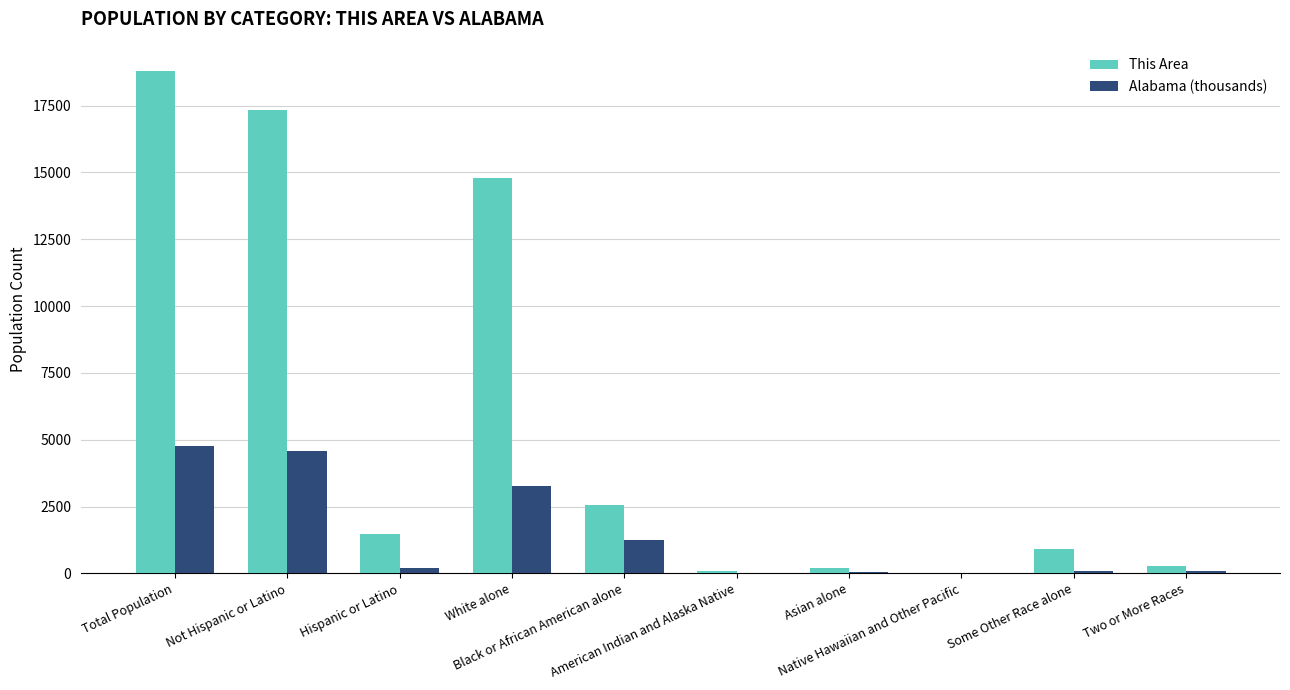

Where does the This Area series first go above 1466?

Total Population